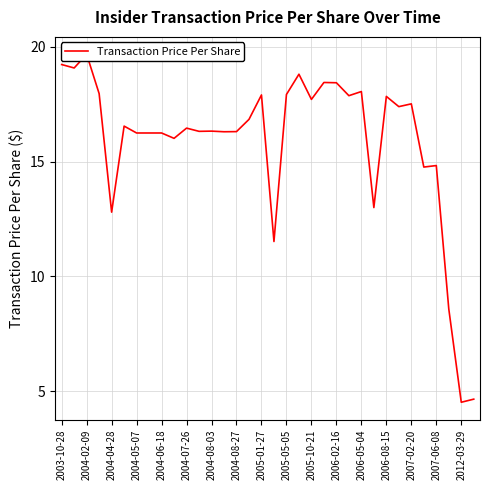

Is it true that the value at 27 is 6.5?

False